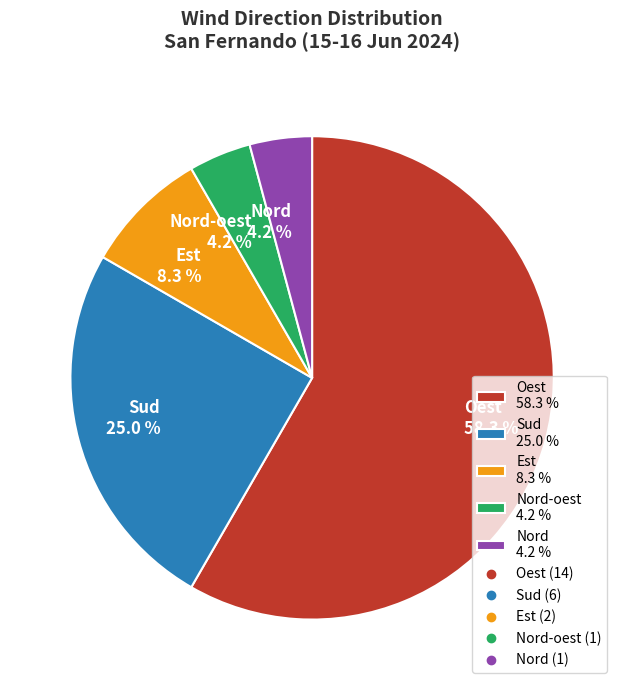

What is the largest slice in the pie chart?

Oest 58.3 %